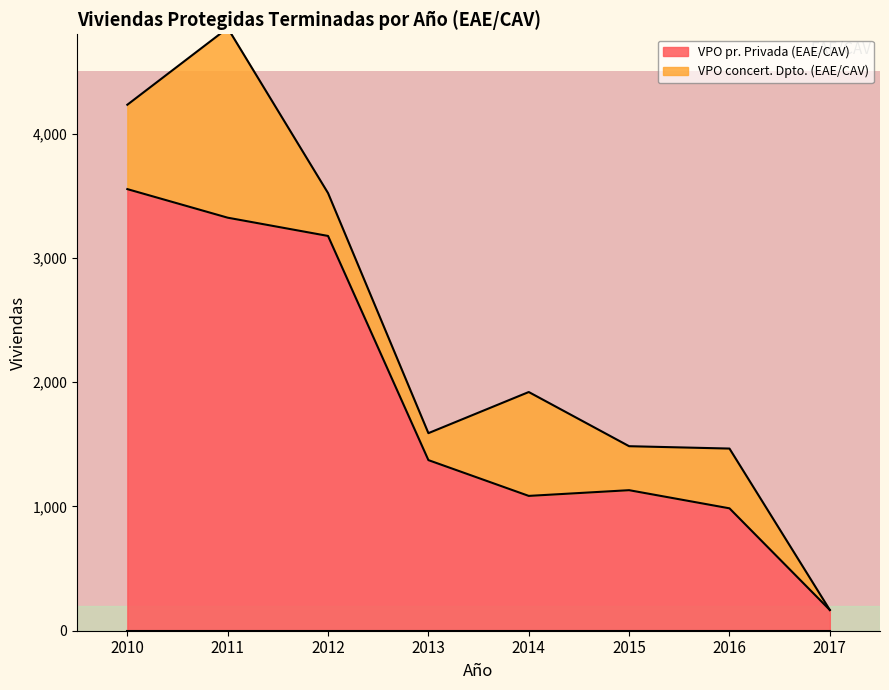

What is the change in value from 2011 to 2017?

-3157